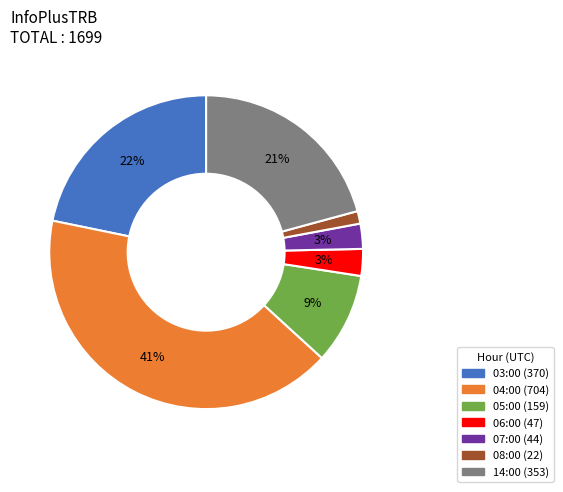

True or false: 03:00 accounts for 7% of the total.

False